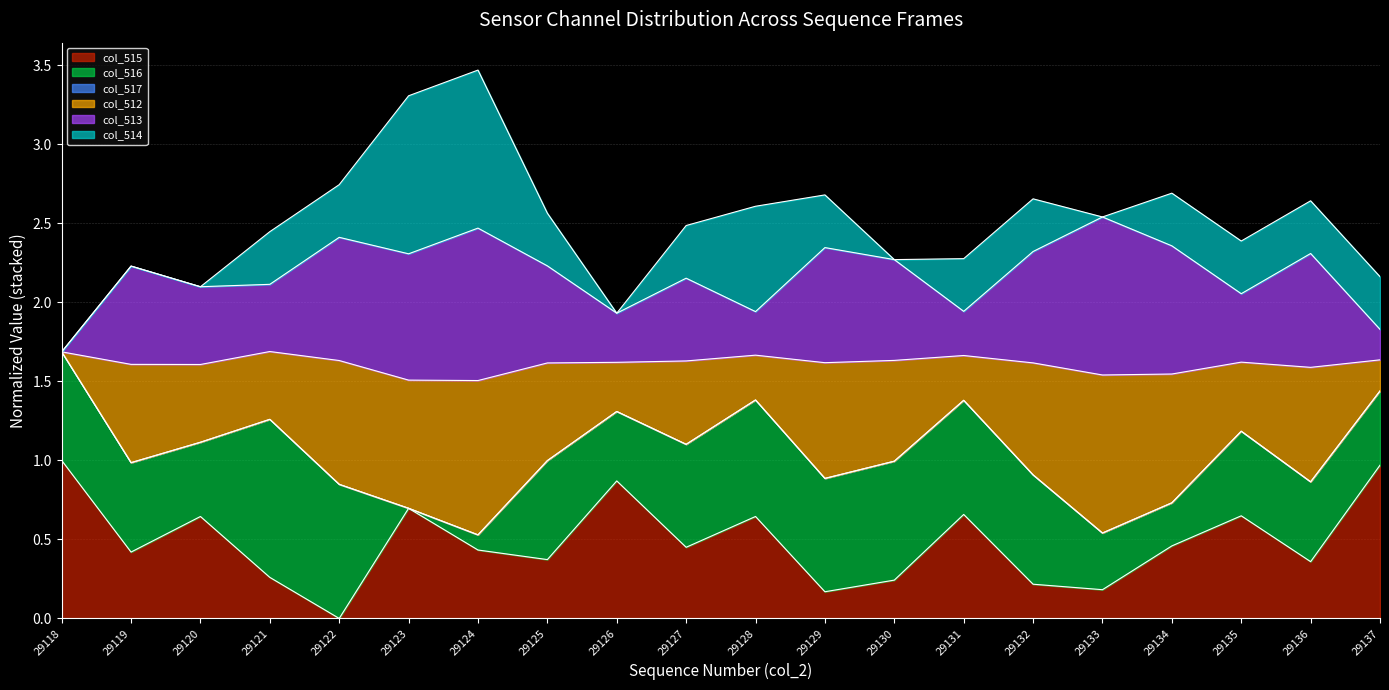

Which category has the lowest value across all series?

29122